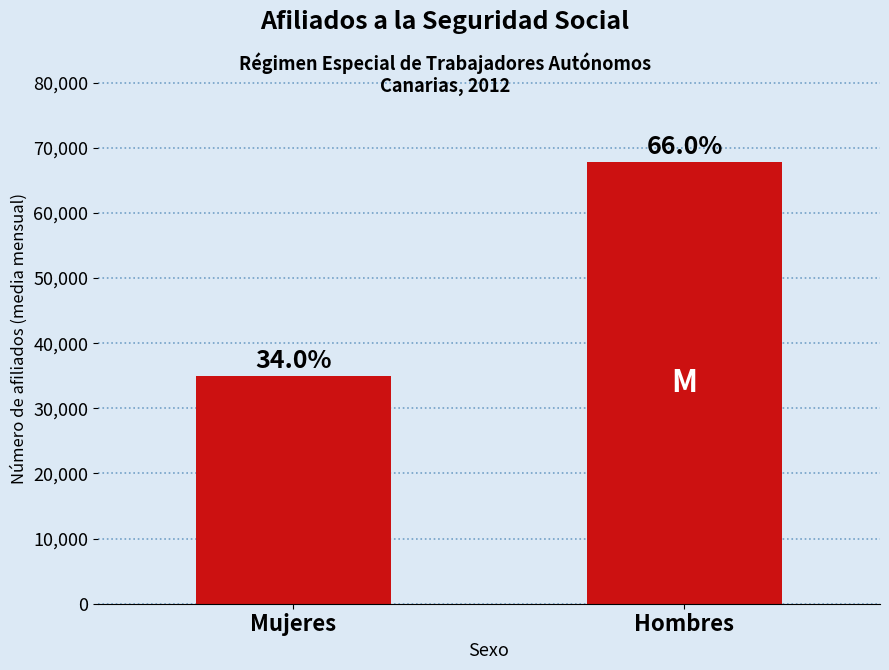

Read the value at Mujeres.

34904.9